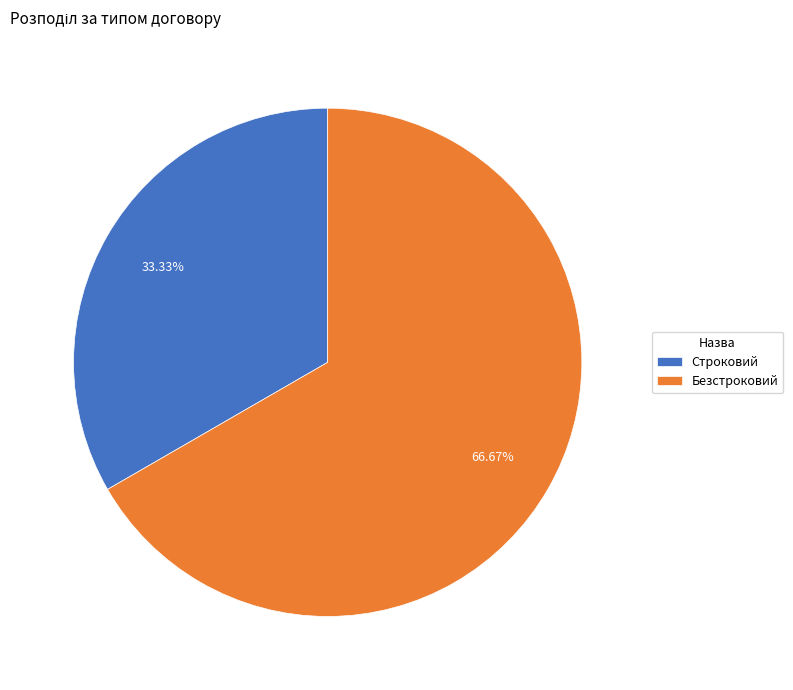

Is it true that Строковий is 33% of the pie?

True